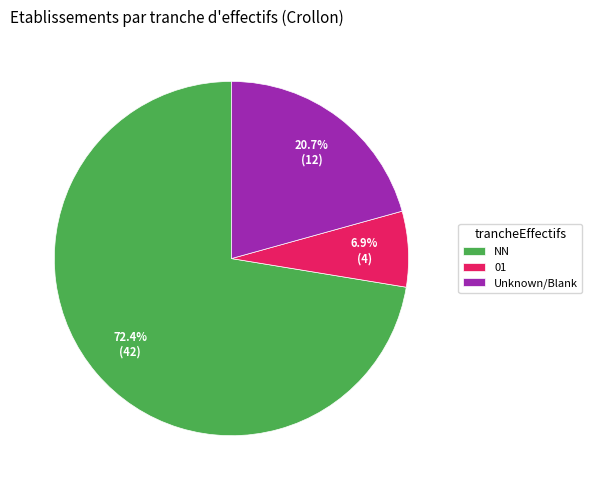

Is it true that NN is 72% of the pie?

True